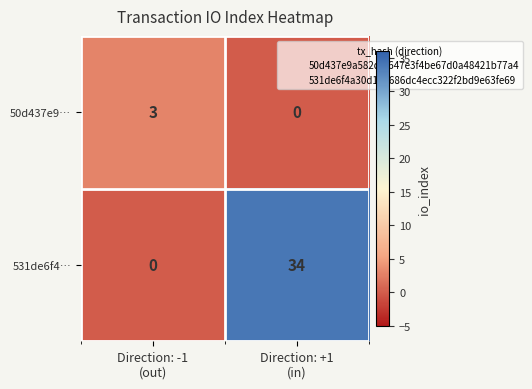

Which series has the largest range (max minus min)?

531de6f4…